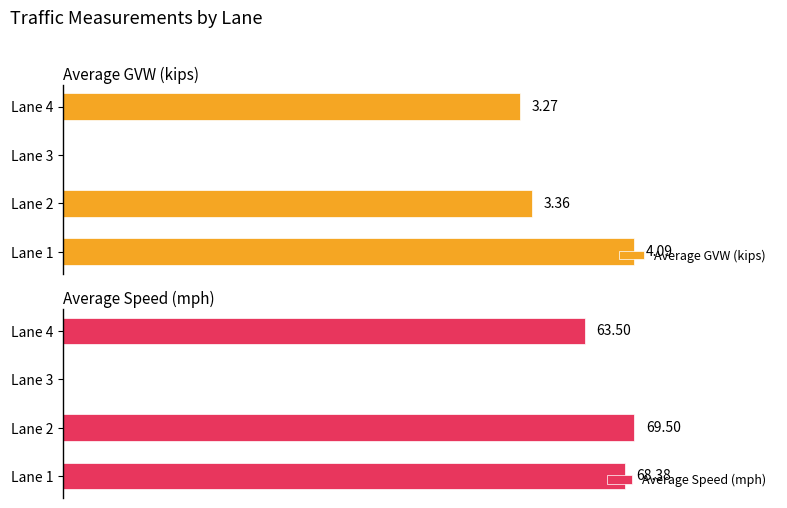

Which series has the largest total across all categories?

Average Speed (mph)